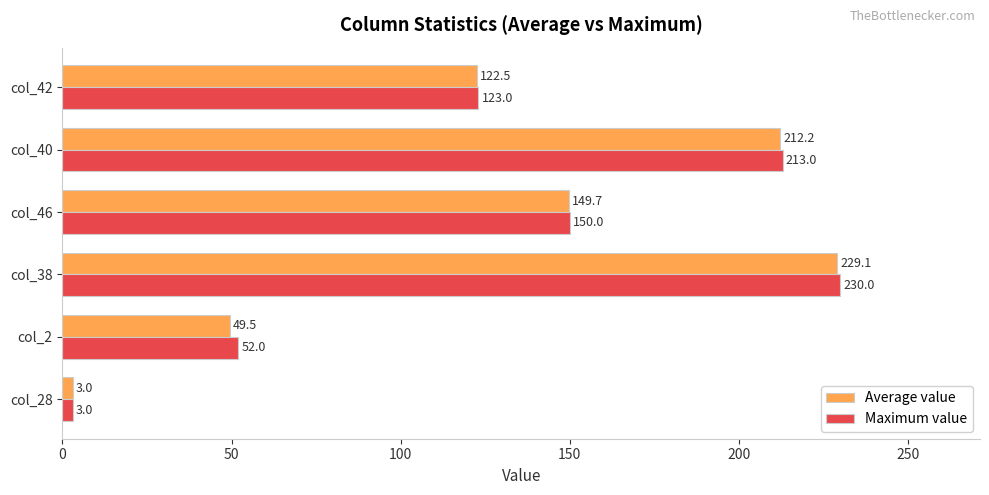

List the series in order of their peak value, lowest first.

Average value, Maximum value